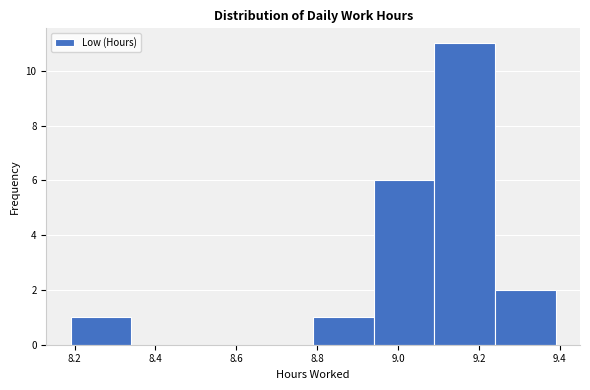

Reading left to right, transcribe this chart: for each bar, give the range it covers on the x-axis and its height. Neither the bar edges nor the heights are printed on the chart, so give them approximately, as read against the axes.

8.19 to 8.34: 1
8.34 to 8.49: 0
8.49 to 8.64: 0
8.64 to 8.79: 0
8.79 to 8.94: 1
8.94 to 9.09: 6
9.09 to 9.24: 11
9.24 to 9.39: 2